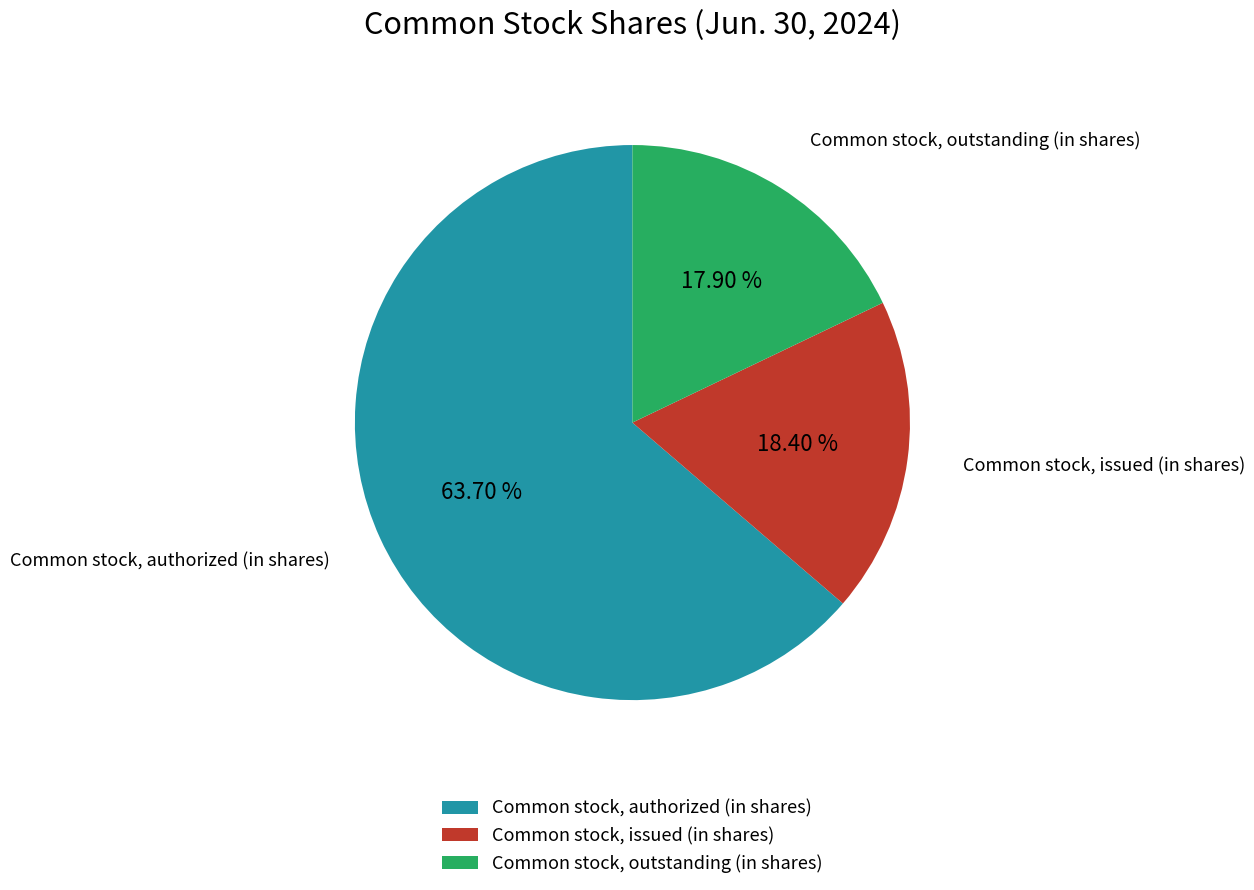

Is it true that Common stock, outstanding (in shares) is 18% of the pie?

True